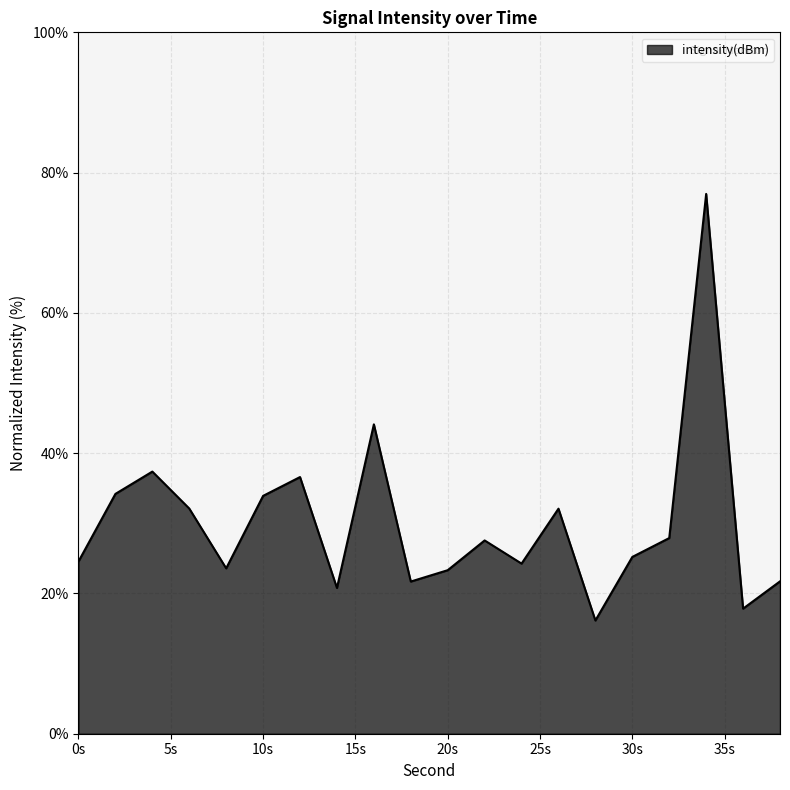

What is the greatest value displayed?

77.0